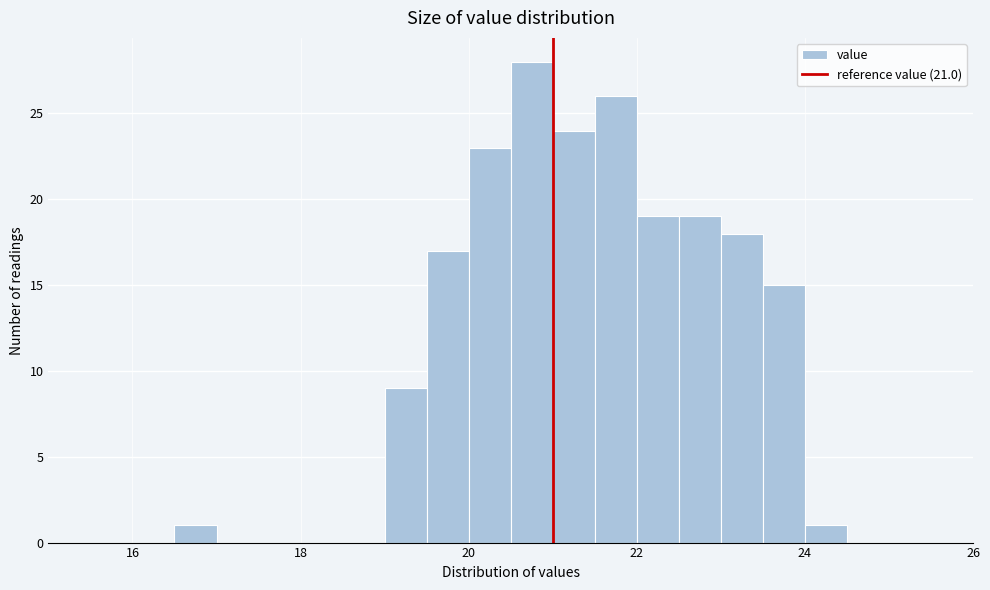

Around what value on the x-axis is the tallest bar? Give the approximate position of its centre, as read against the axis.

20.8